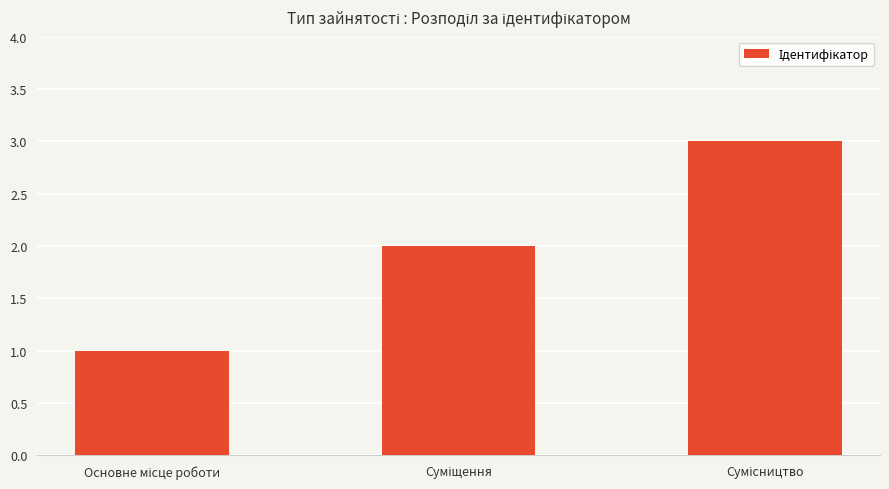

What is the sum of all values?

6